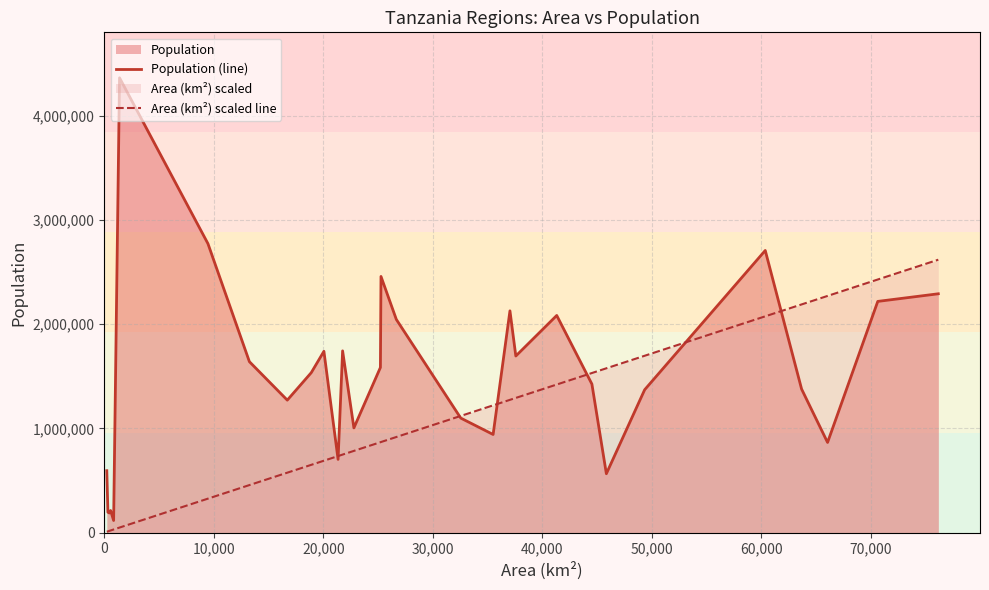

Which series has the largest total across all categories?

Population (line)